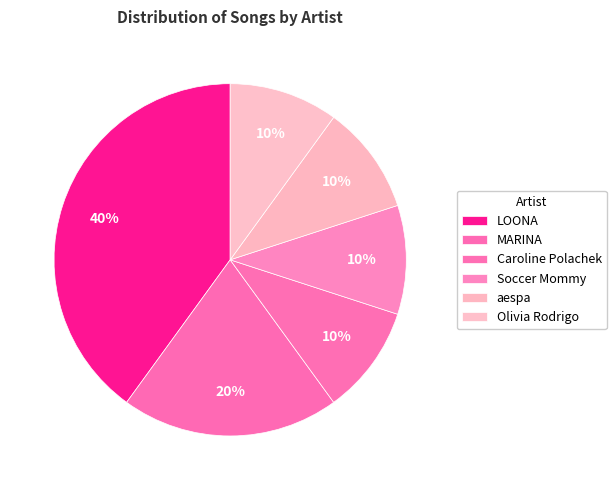

The LOONA slice represents 40% of the pie. True or false?

True